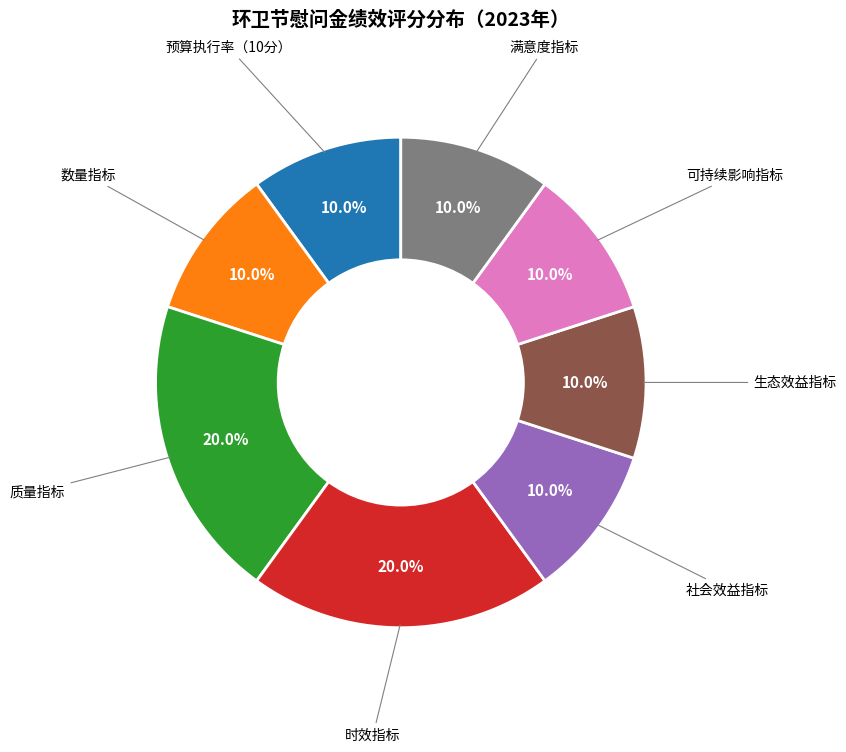

Is there a majority slice in this chart?

No